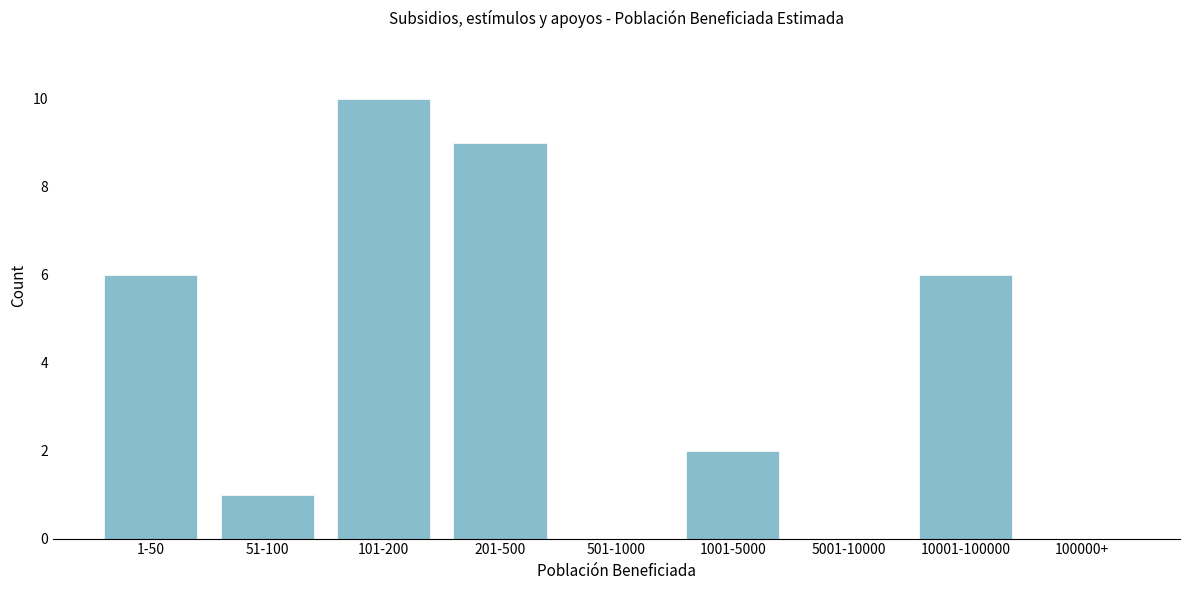

Reading right to left, what are all the values shown in this chart?

100000+=0	10001-100000=6	5001-10000=0	1001-5000=2	501-1000=0	201-500=9	101-200=10	51-100=1	1-50=6